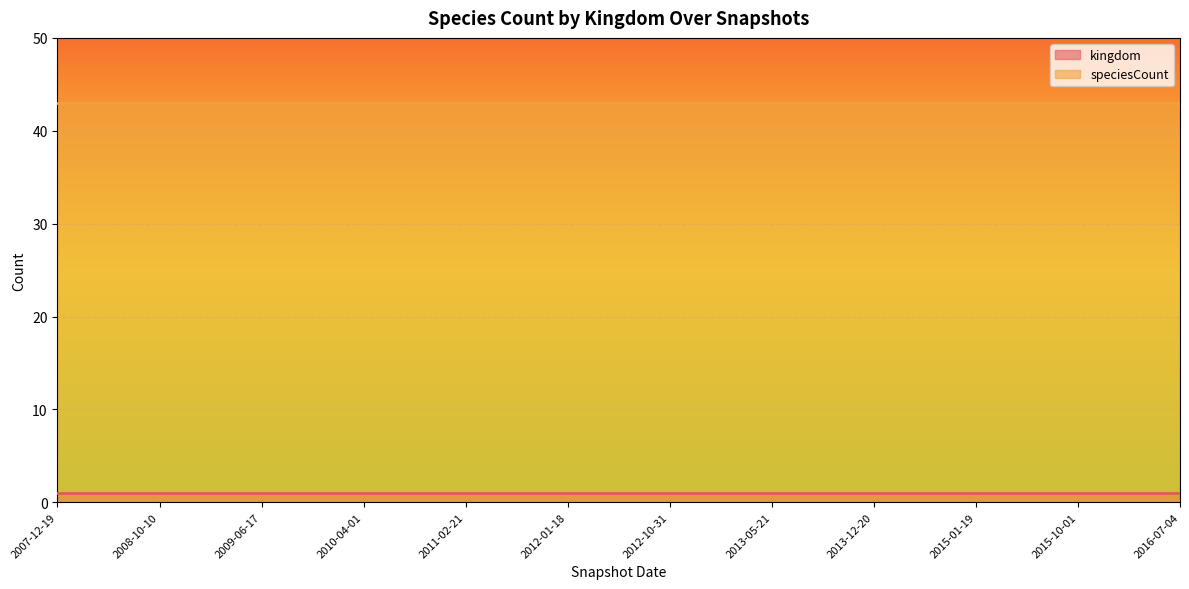

What are all the series names shown in the legend?

kingdom, speciesCount